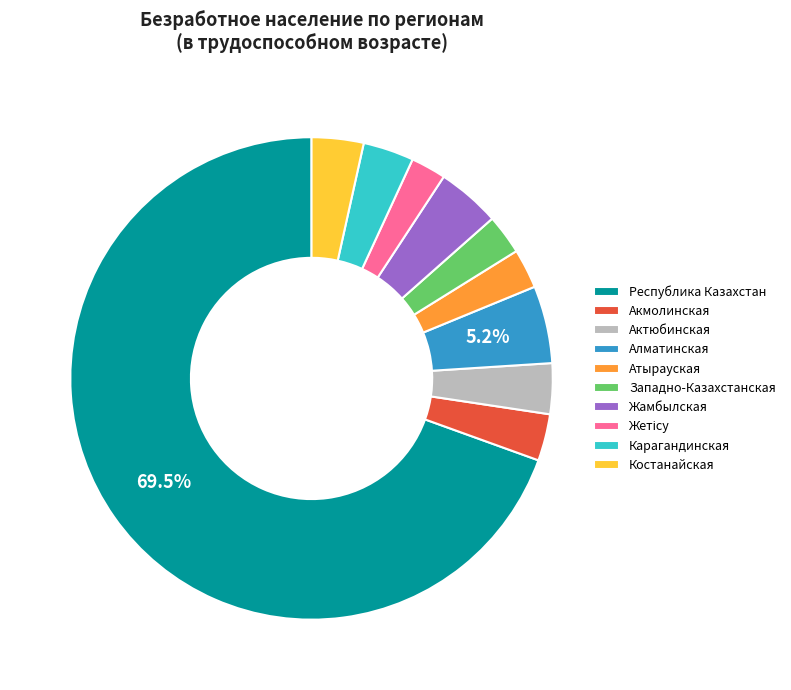

Count the number of slices in the pie.

10